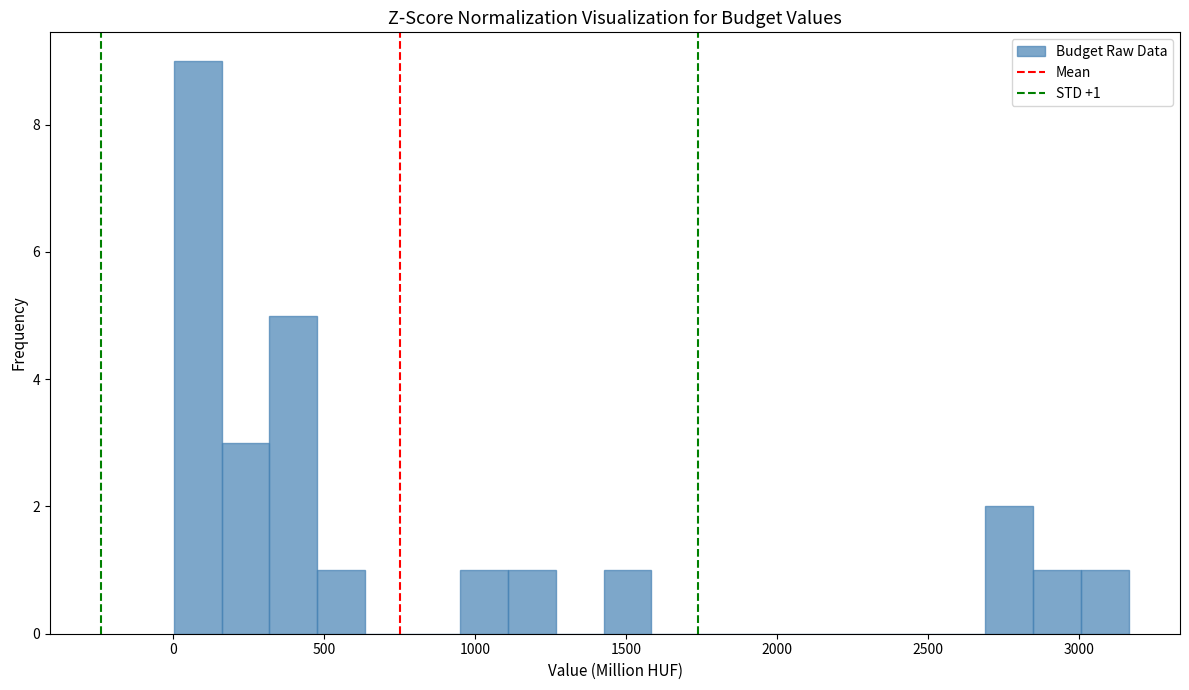

Around what value on the x-axis is the tallest bar? Give the approximate position of its centre, as read against the axis.

100